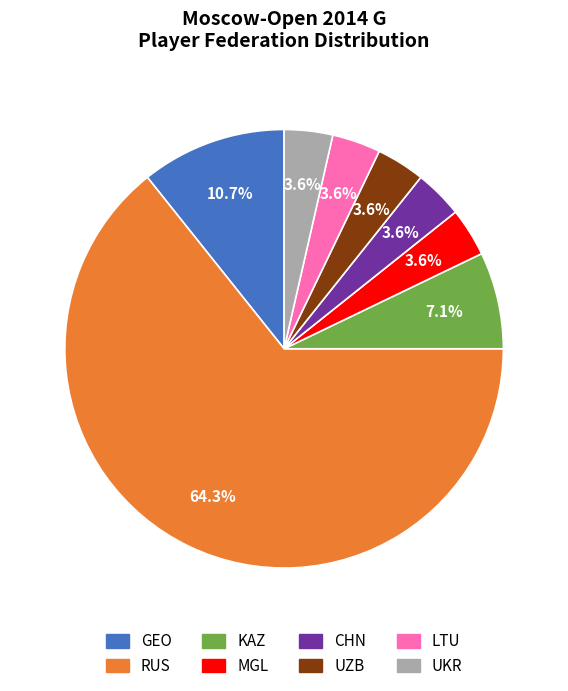

Approximately how many times larger is the value at LTU compared to UZB?

1.0